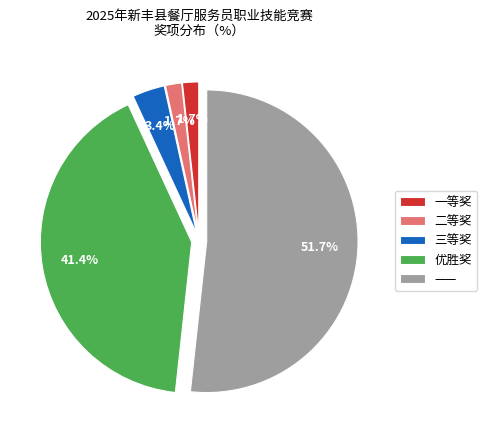

What percentage is the —— slice, to the nearest percent?

52%